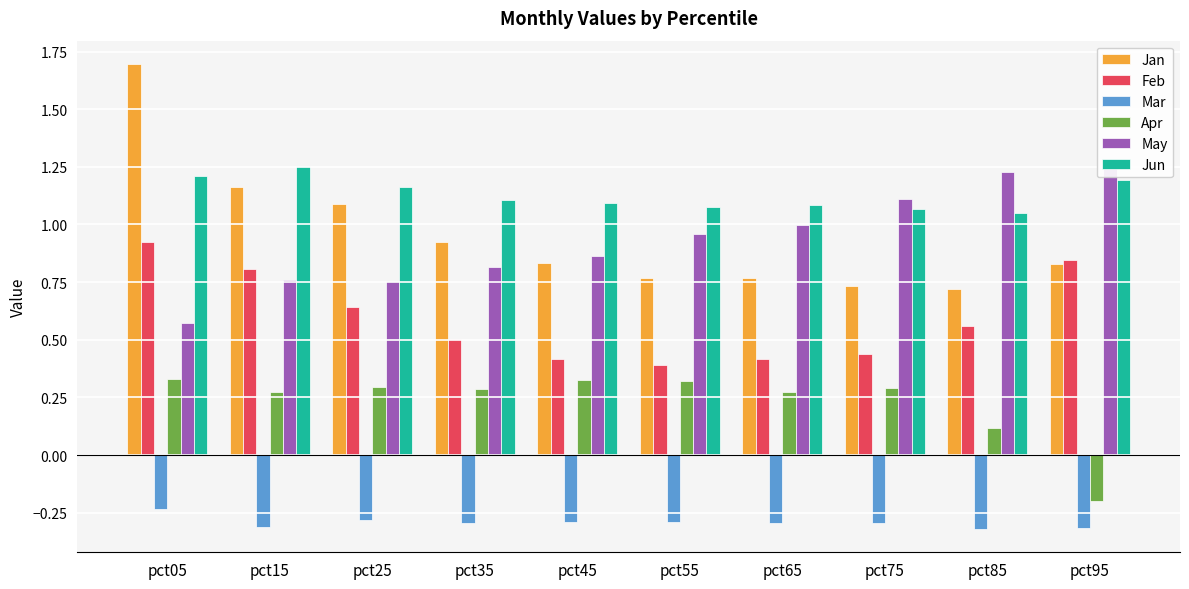

Is it true that Jun equals 0.6 at pct35?

False